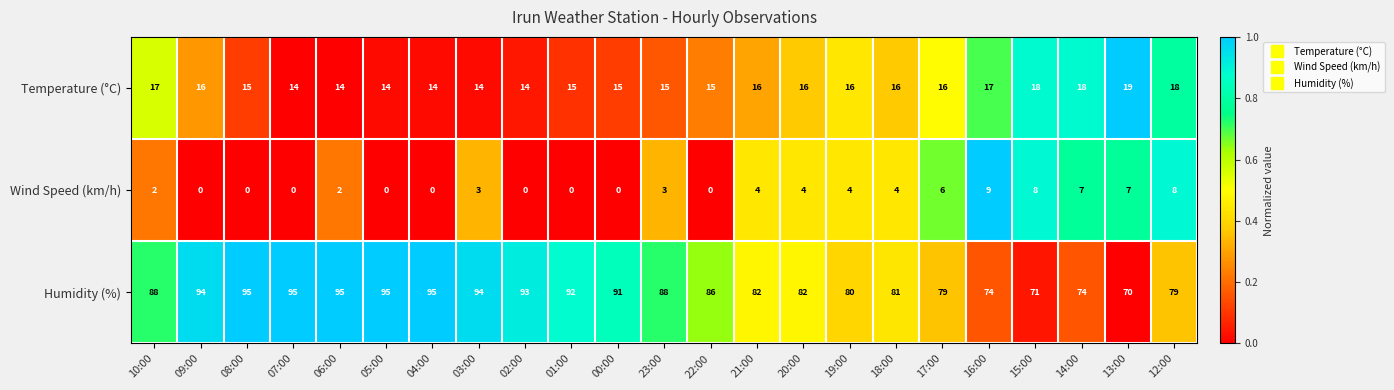

At which label does Humidity (%) reach its minimum?

13:00